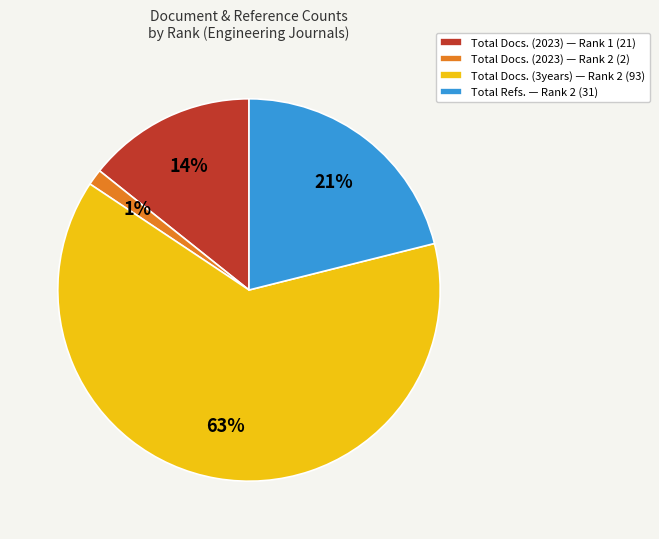

What percentage is the Total Docs. (2023) — Rank 2 (2) slice, to the nearest percent?

1%